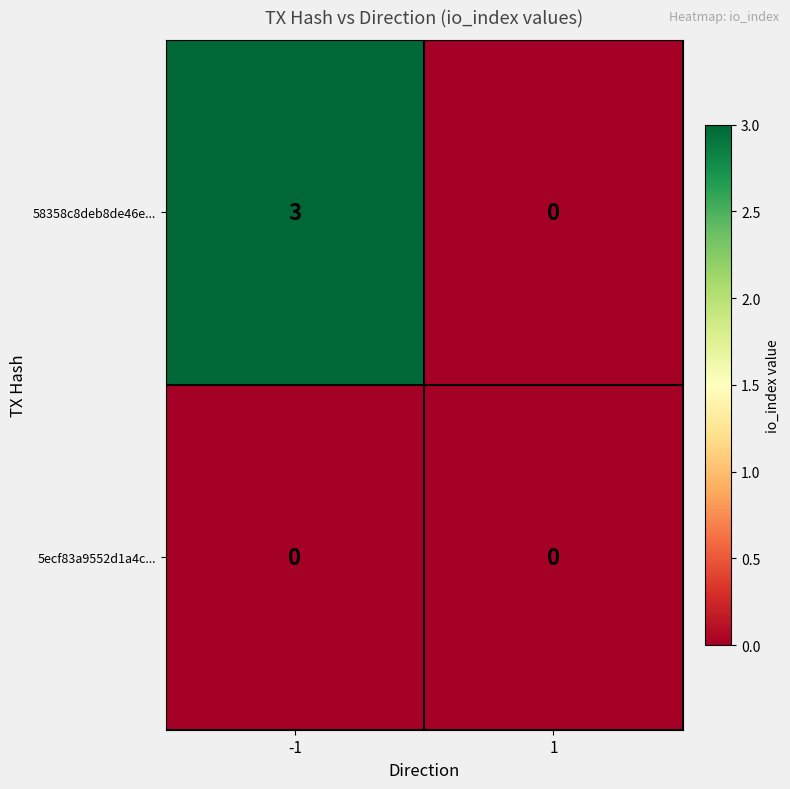

List the labels in order of 58358c8deb8de46e... value, largest first.

-1, 1